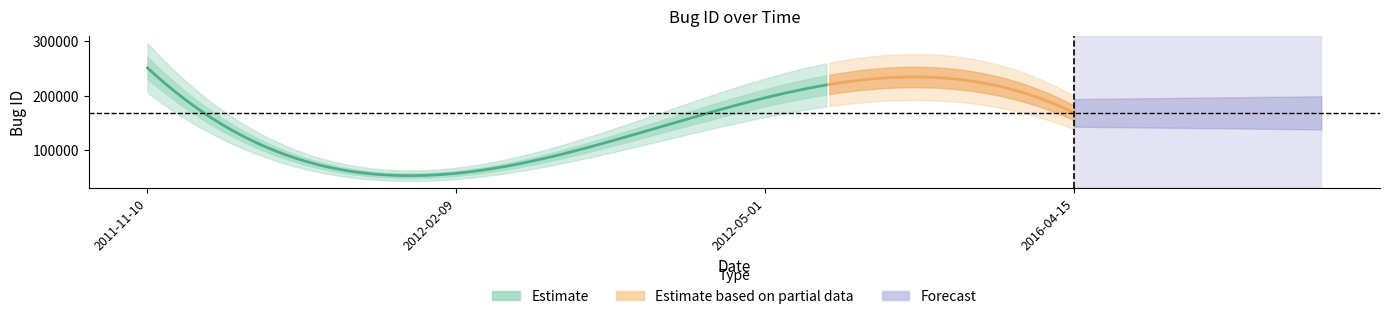

At which category does the data reach its first local valley?

2012-02-09